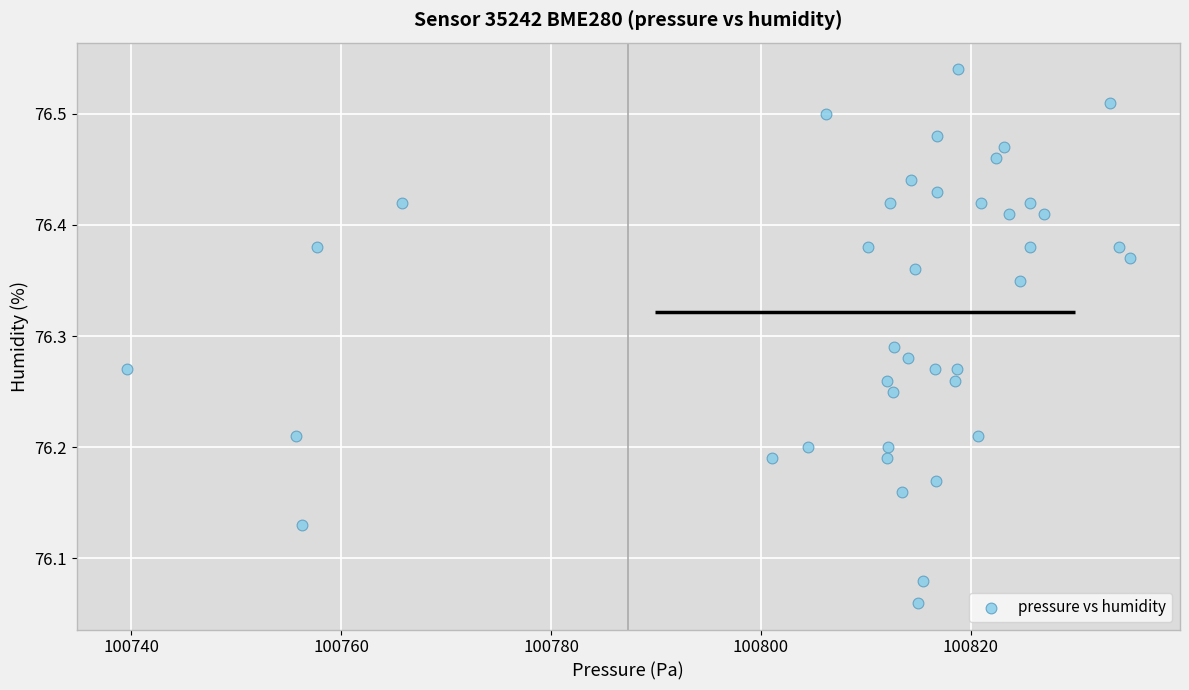

What is the range of X values (max minus min)?

95.5